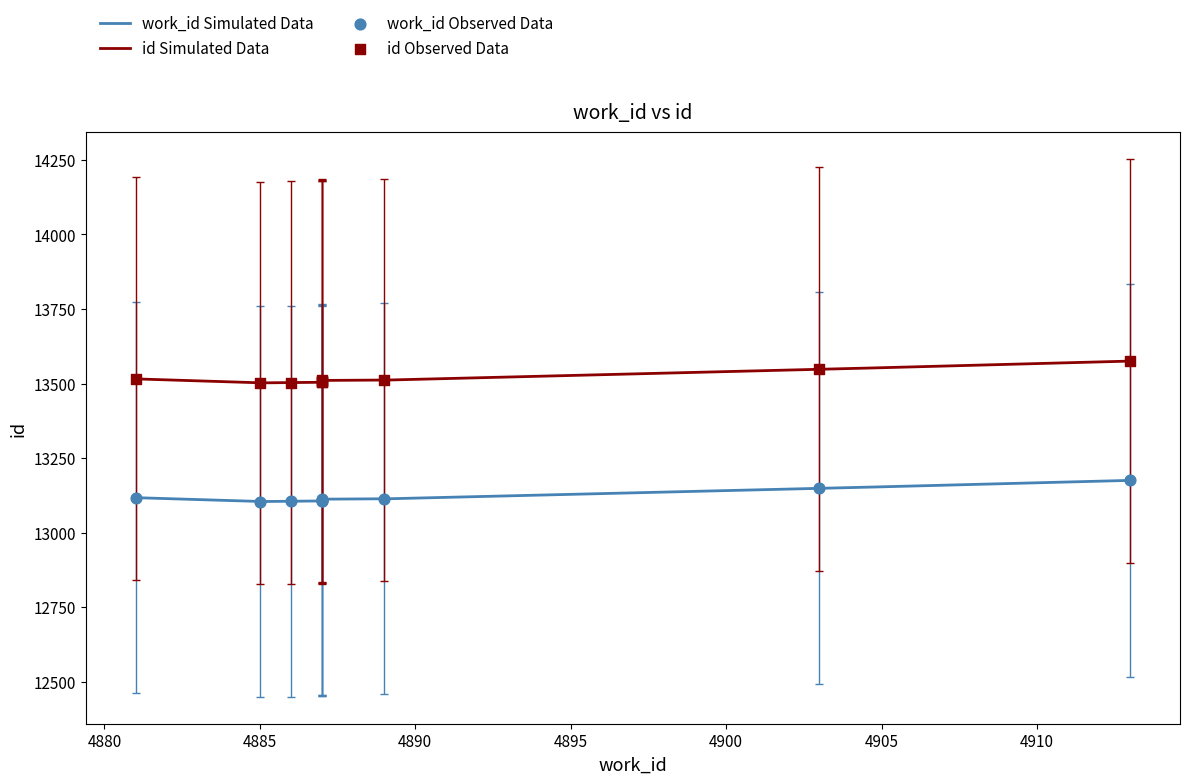

Which has a higher value, 4881 or 4887?

4881